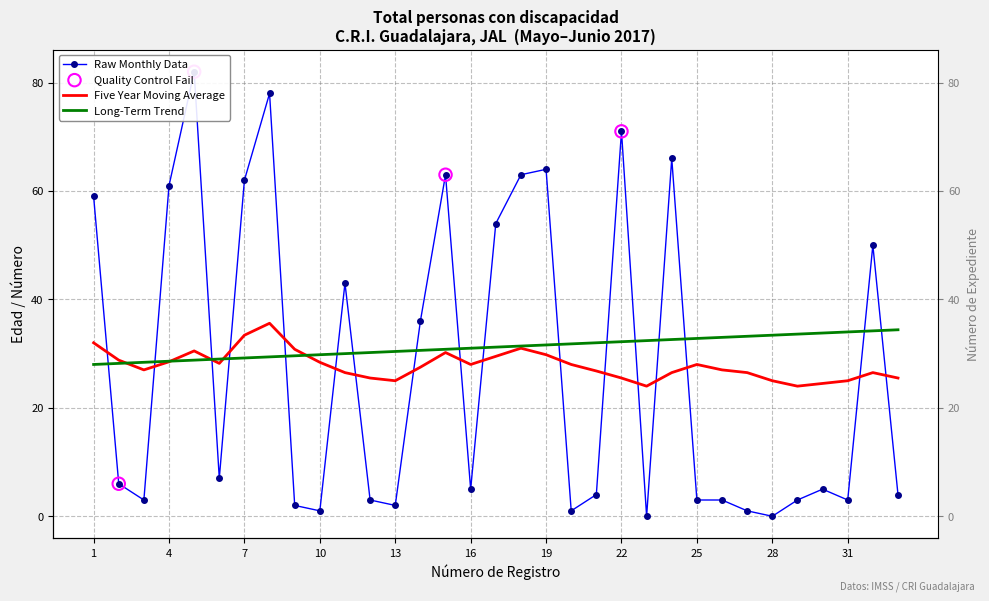

Which series reaches the maximum Y coordinate?

Raw Monthly Data